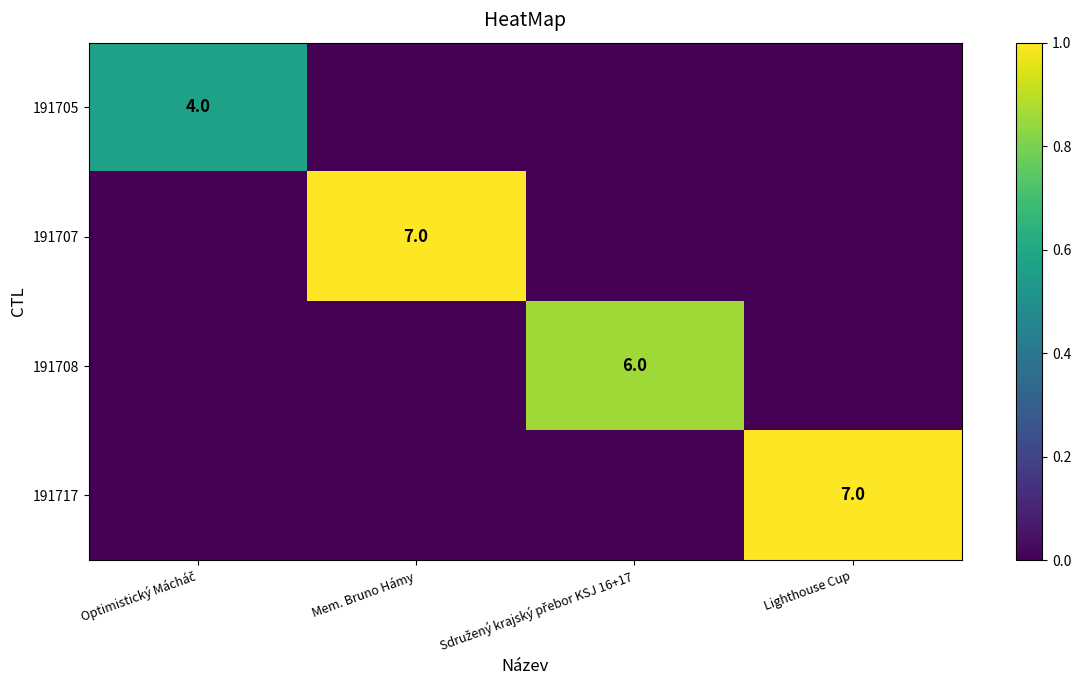

Rank the series at Sdružený krajský přebor KSJ 16+17 from lowest to highest value.

191705, 191707, 191717, 191708